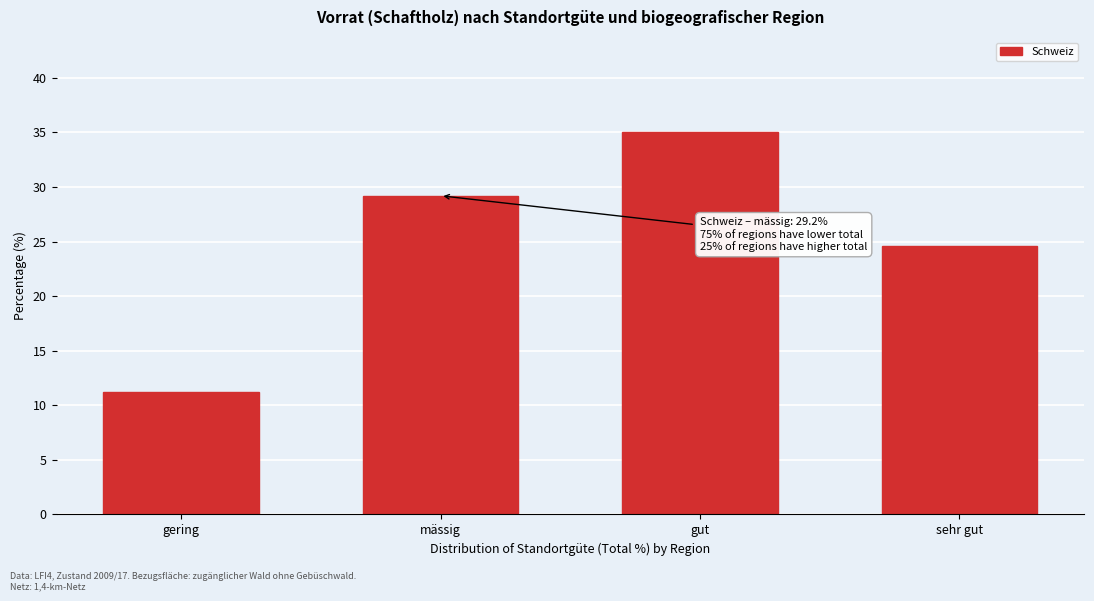

Reading left to right, list all the values displayed in this chart.

11.2	29.2	35.0	24.6